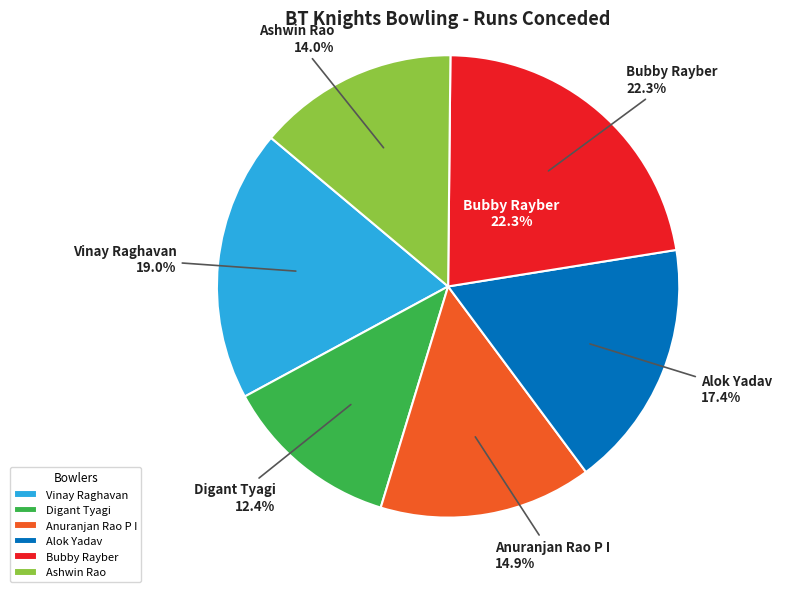

Does Alok Yadav account for over 50% of the chart?

No